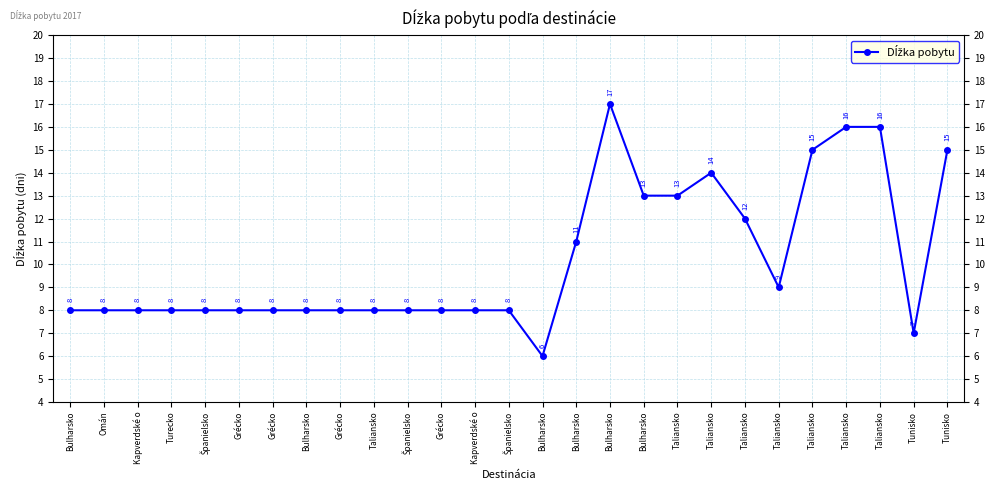

What is the difference between the second highest and second lowest values?

9